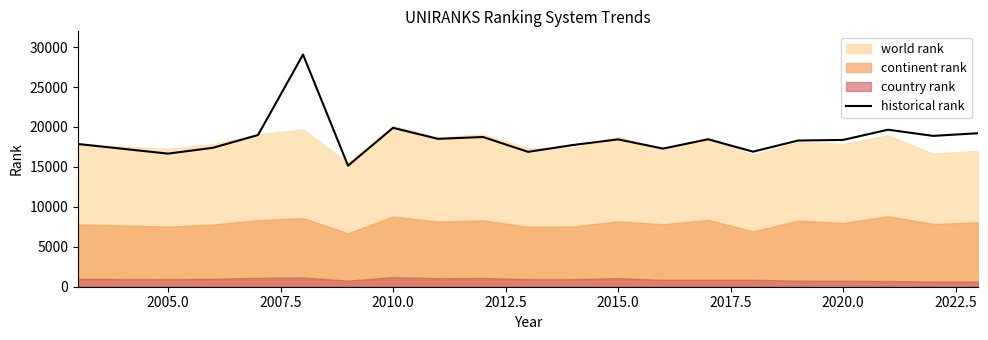

True or false: historical rank has a value of 11027 at 2015.0.

False